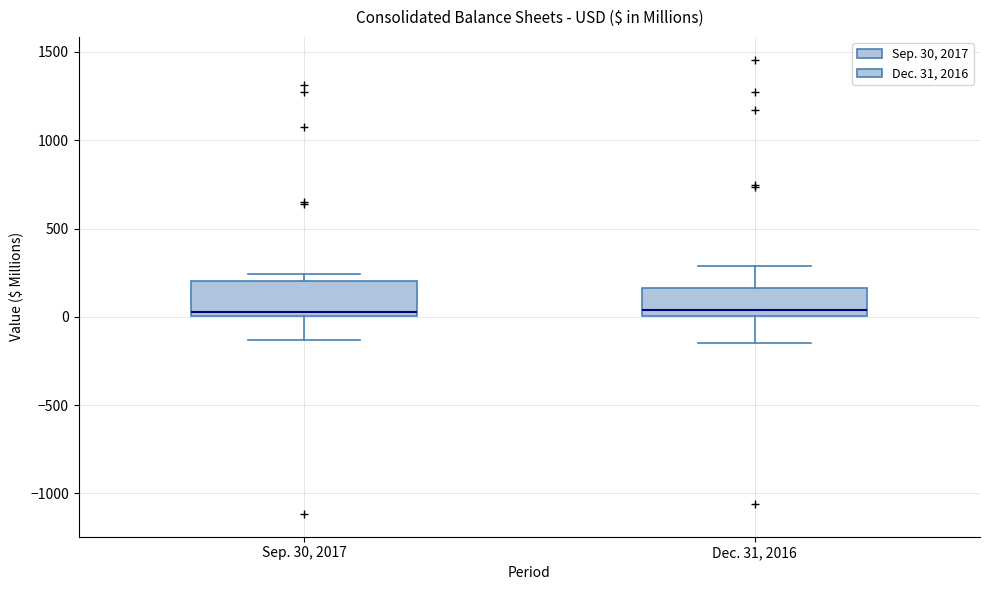

Where does the upper whisker of the box for Dec. 31, 2016 end on the y-axis? The values are not printed on the chart, so give them approximately, as read against the axis.

300